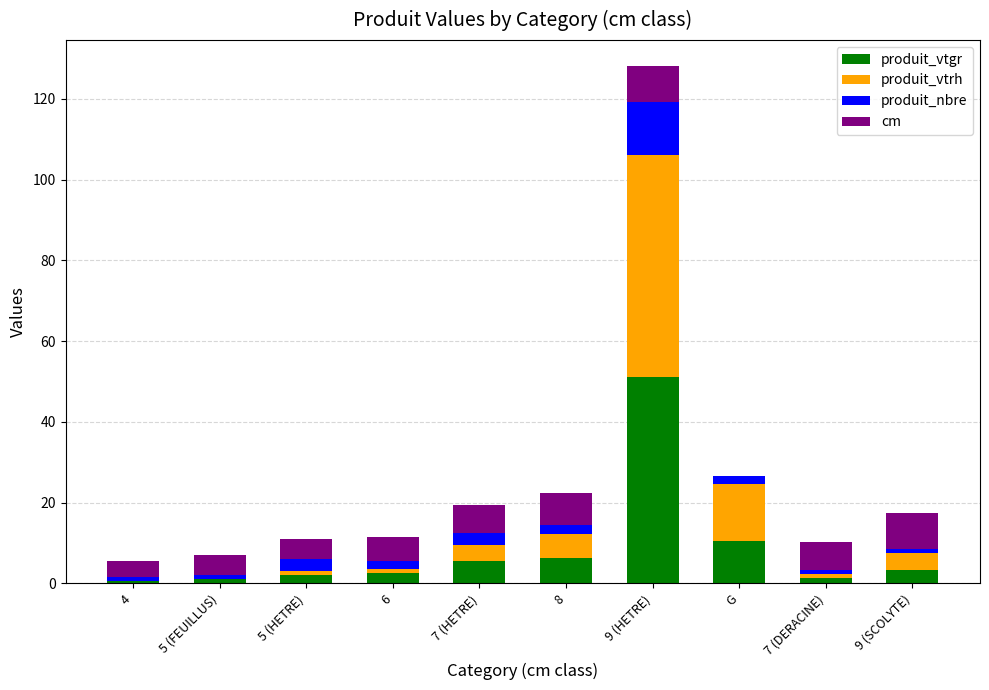

At which category is the sum across all series the highest?

9 (HETRE)